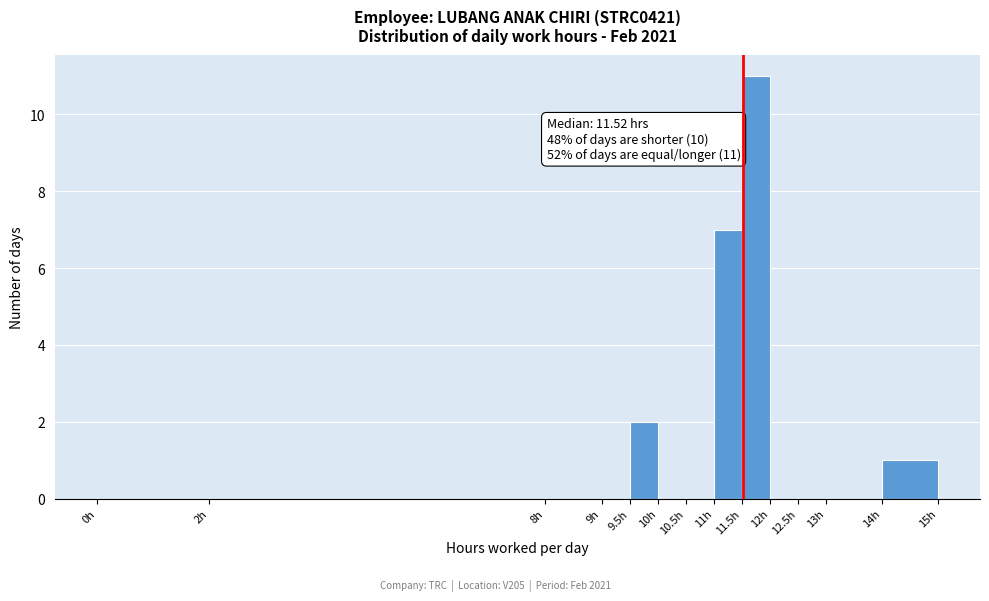

Which range on the x-axis has the tallest bar?

11.5 to 12.0